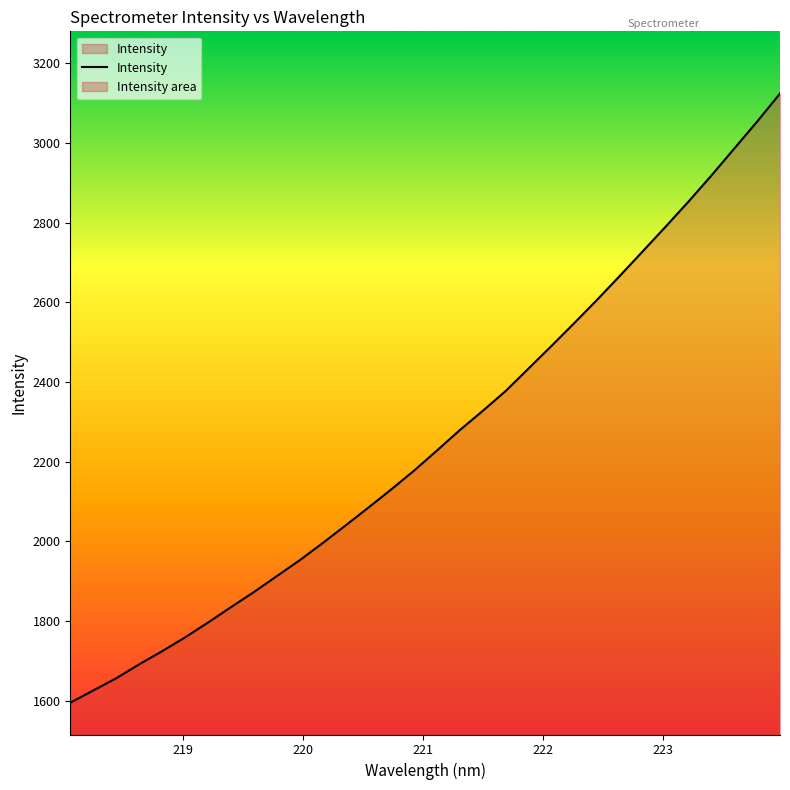

Does the chart have visible grid lines?

No